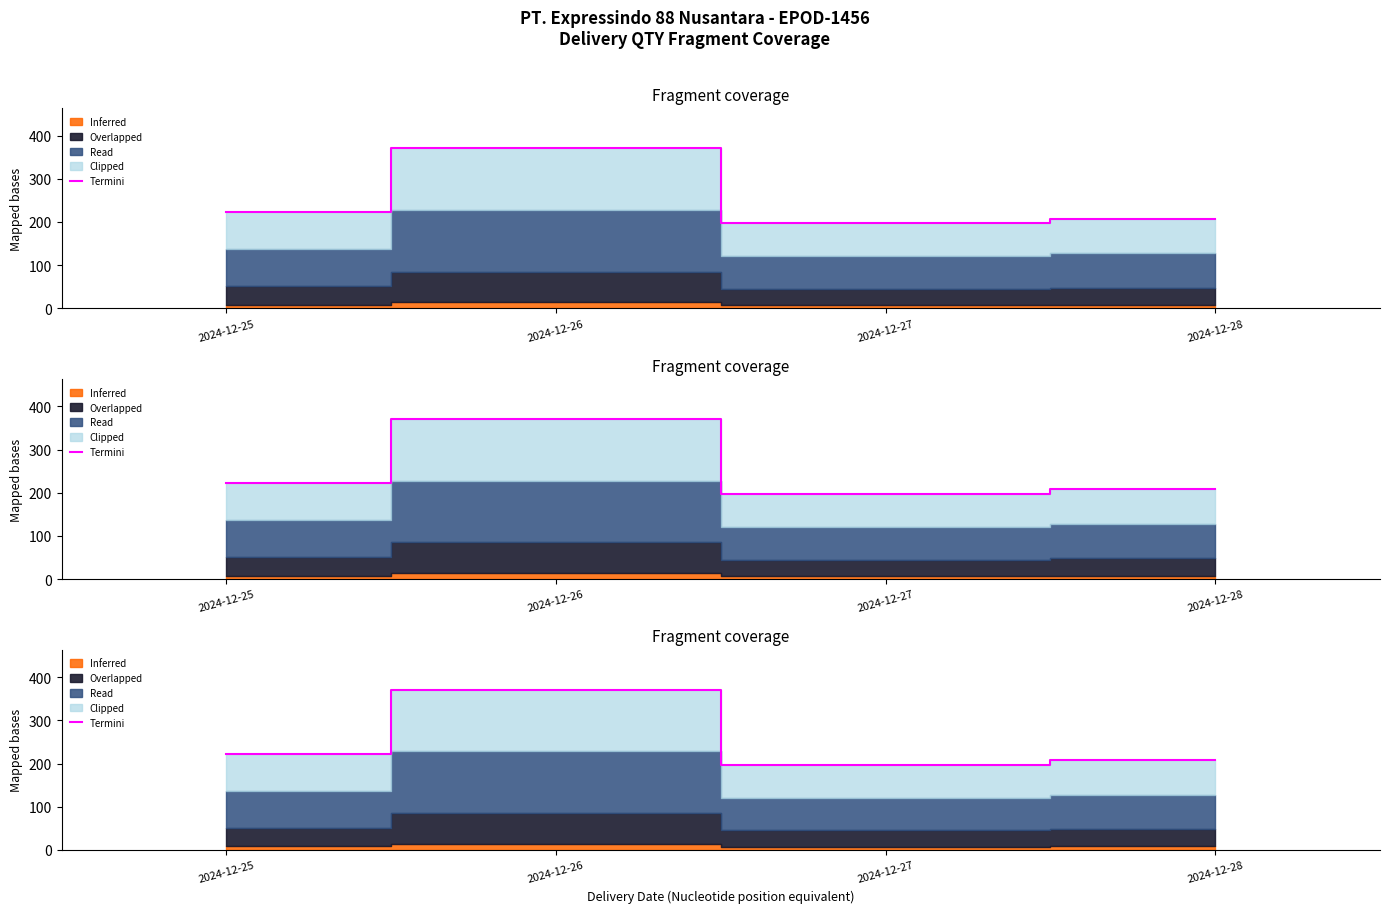

The chart shows a value of 371 at 2024-12-26. True or false?

True